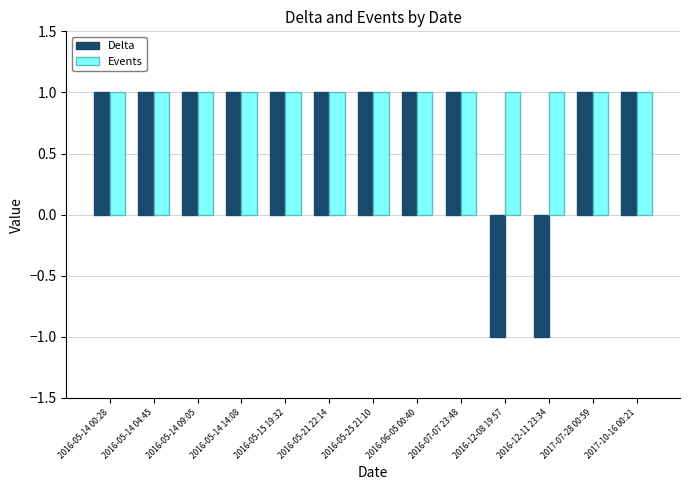

What is the value of the Events bar at the 4th from the left?

1